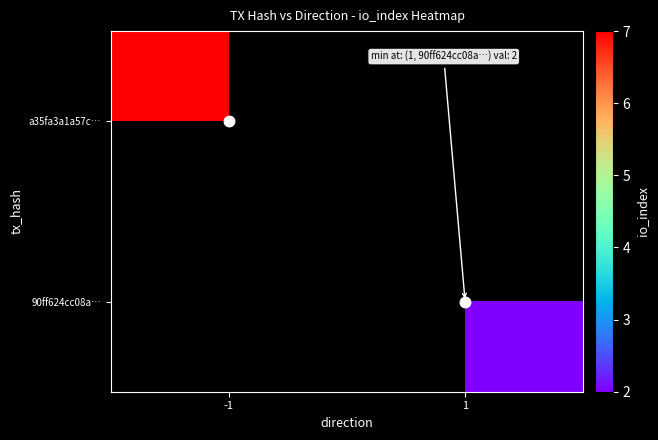

The a35fa3a1a57c… series shows 7.0 at -1. True or false?

True